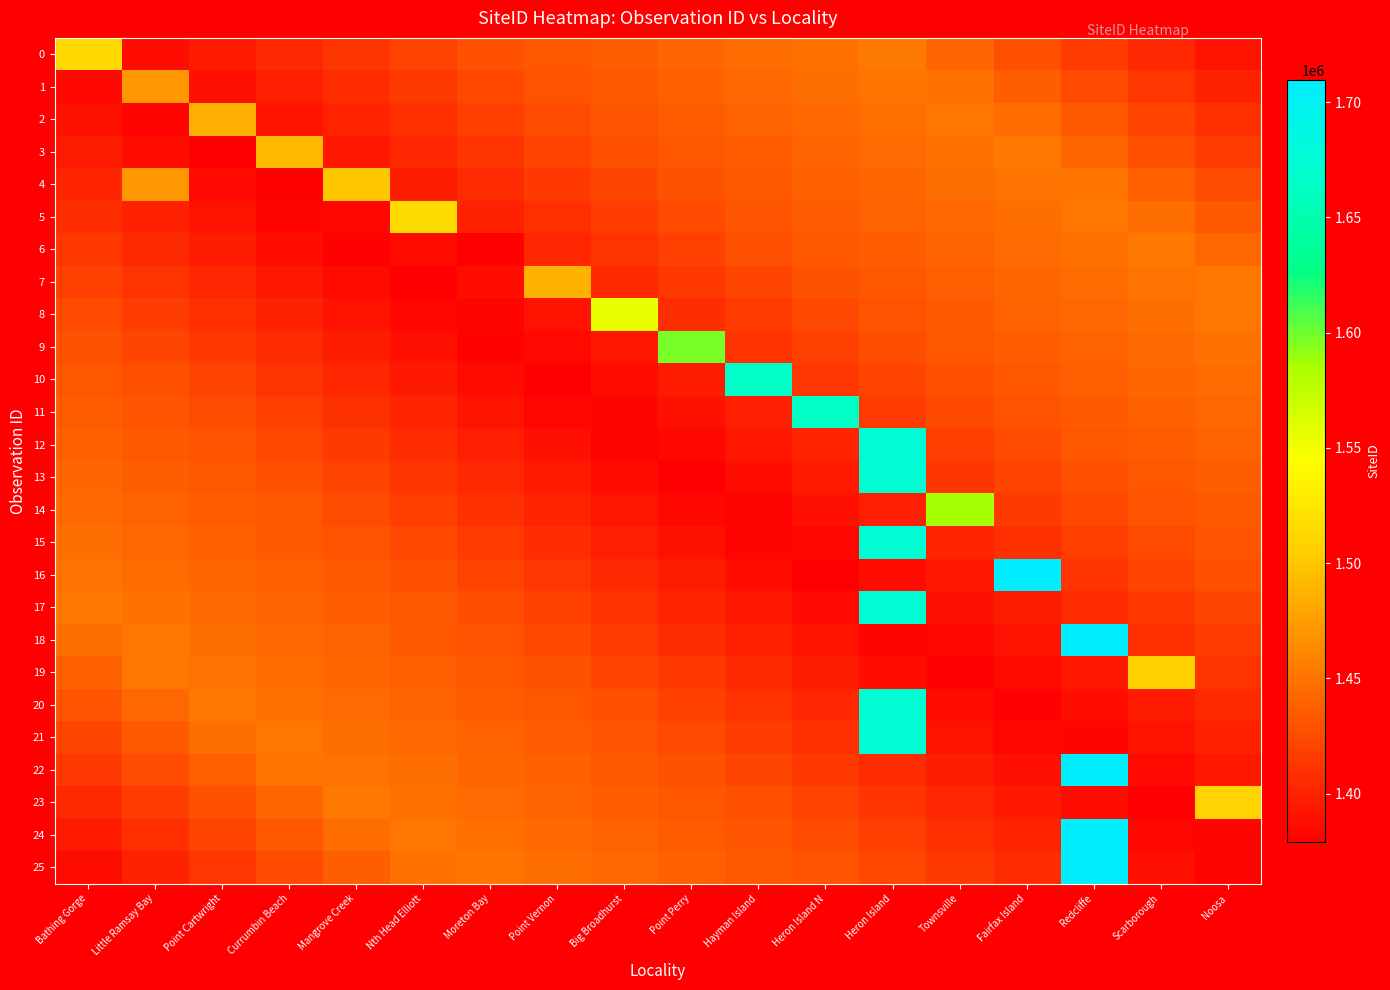

Count the number of data series in this chart.

26